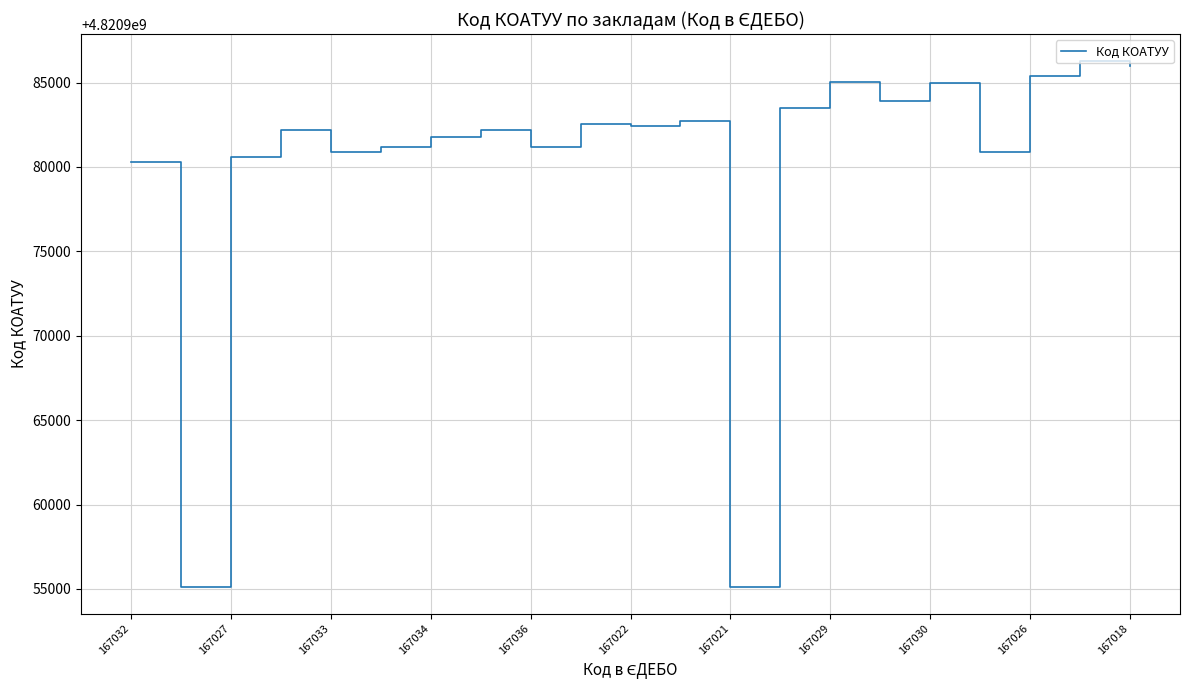

What is the smallest value displayed?

4820955100